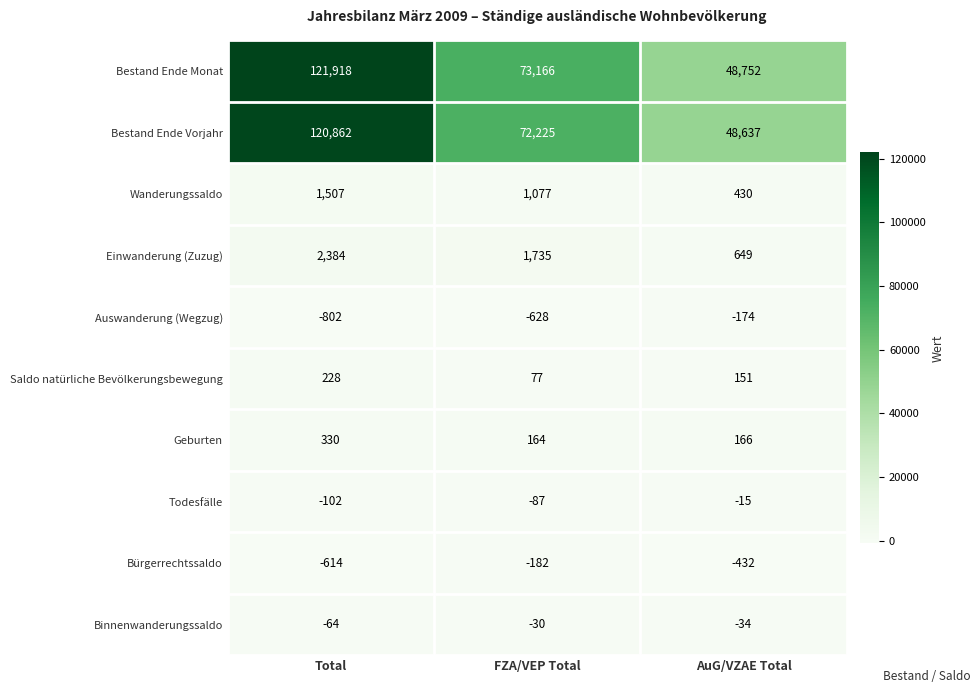

What is the difference between the Binnenwanderungssaldo values at FZA/VEP Total and Total?

34